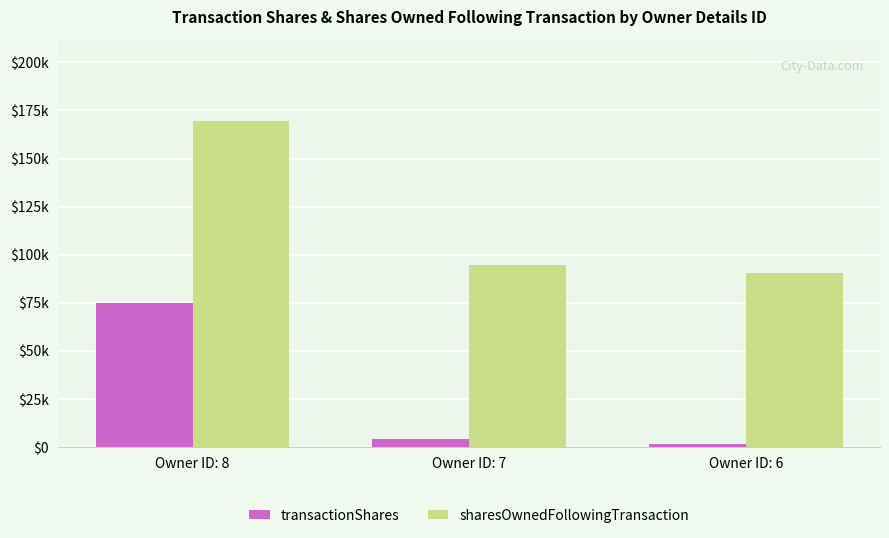

At which label does sharesOwnedFollowingTransaction reach its peak?

Owner ID: 8